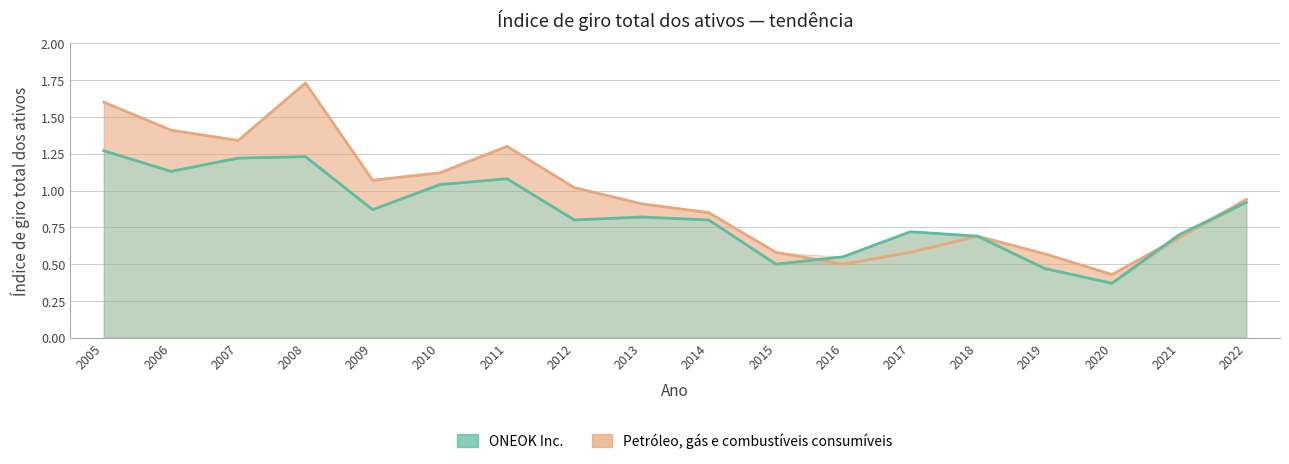

Which series ends up on top after the final intersection of ONEOK Inc. and Petróleo, gás e combustíveis consumíveis?

Petróleo, gás e combustíveis consumíveis